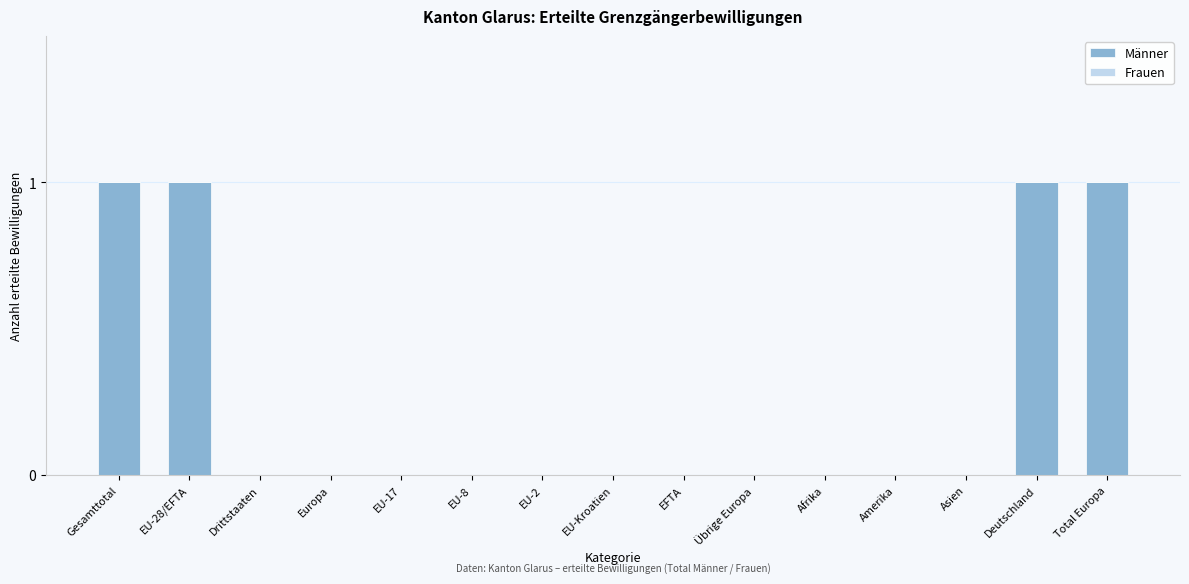

Reading left to right, transcribe all the data shown in this chart.

Gesamttotal=1	EU-28/EFTA=1	Drittstaaten=0	Europa=0	EU-17=0	EU-8=0	EU-2=0	EU-Kroatien=0	EFTA=0	Übrige Europa=0	Afrika=0	Amerika=0	Asien=0	Deutschland=1	Total Europa=1